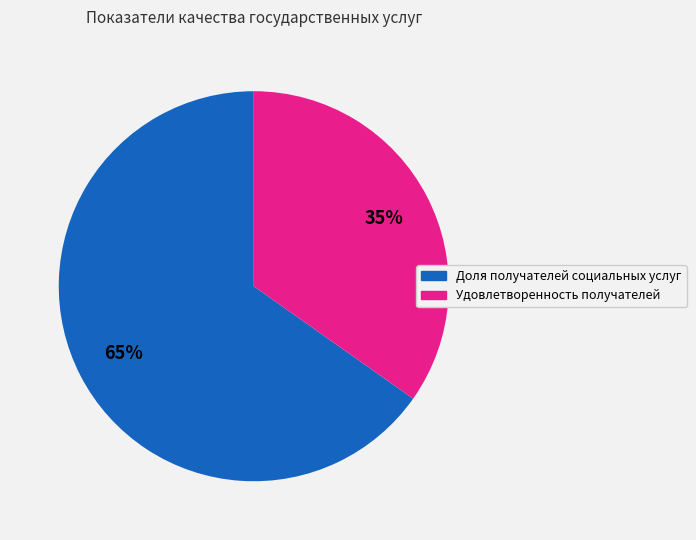

To the nearest percent, what is the difference between the largest and smallest slice percentages?

30%